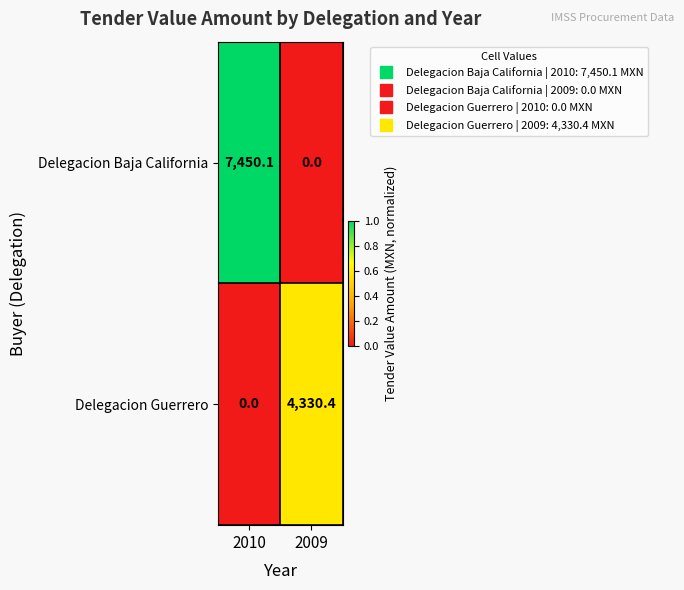

What is the difference between the highest and lowest values at 2010?

7450.1